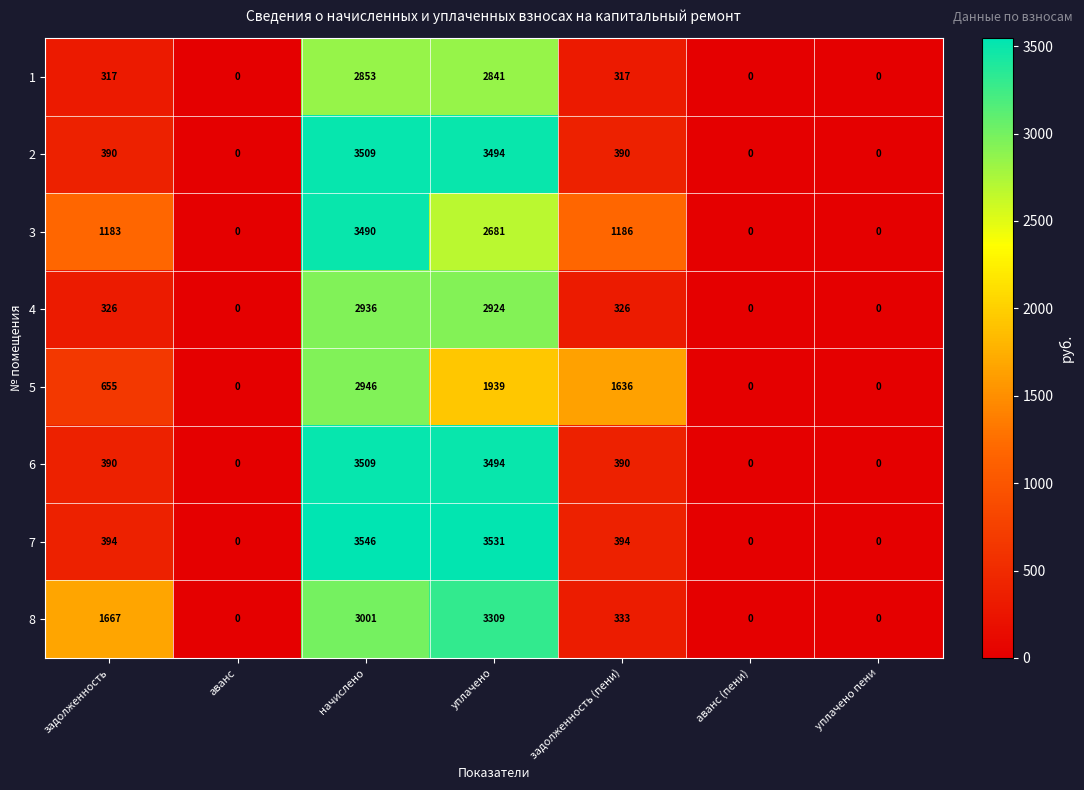

What is the difference between the maximum and second lowest values in the 5 series?

2946